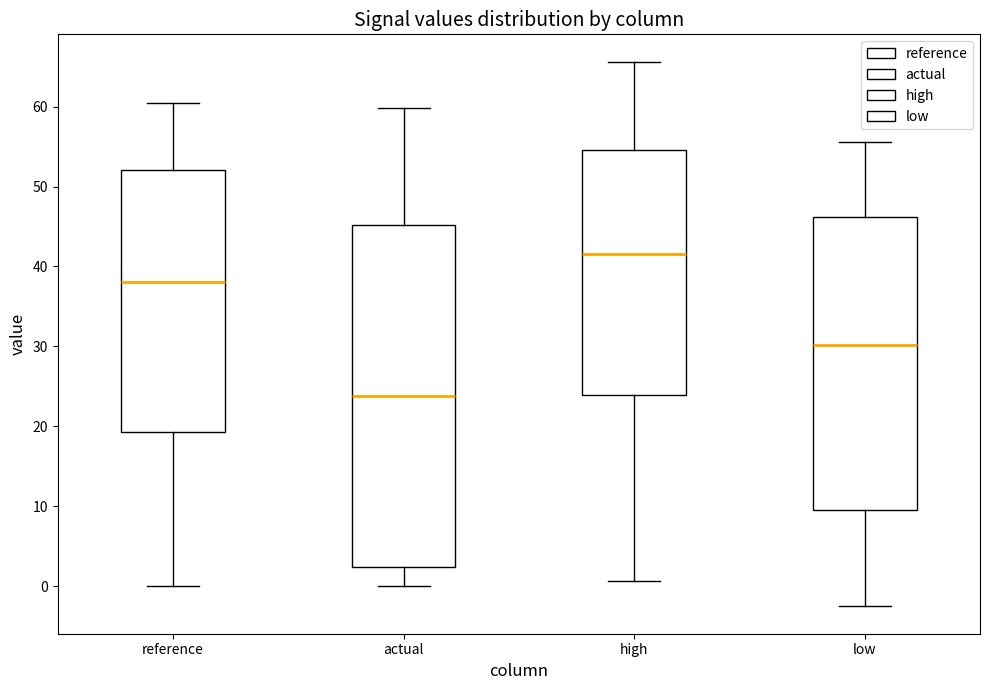

Reading left to right, transcribe this box plot: for each box, give where its median line is, the range the box spans, and where its two whiskers end, as read against the y-axis. The values are not printed on the chart, so give them approximately, as read against the axis.

reference: median 38, box 19 to 52, whiskers 0 to 60
actual: median 24, box 2 to 45, whiskers 0 to 60
high: median 42, box 24 to 55, whiskers 1 to 66
low: median 30, box 10 to 46, whiskers -3 to 56